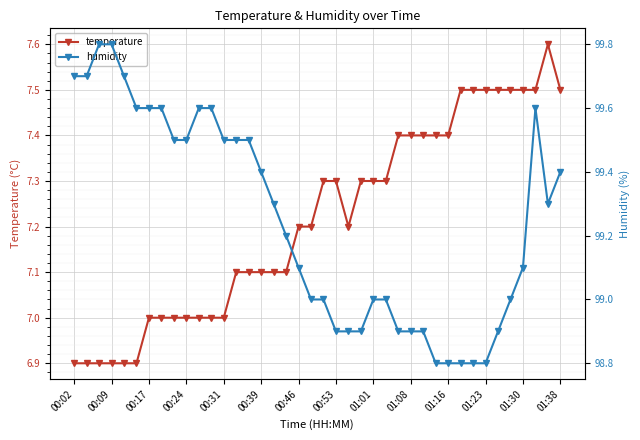

The value of temperature at 01:16 is 7.4. True or false?

True